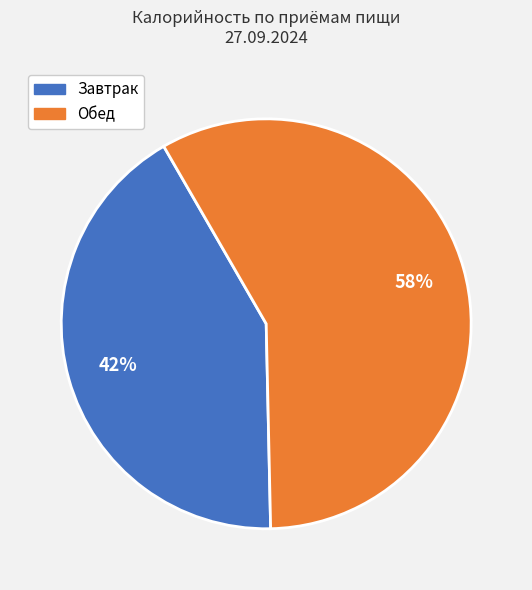

To the nearest percent, what is the average slice percentage?

50%